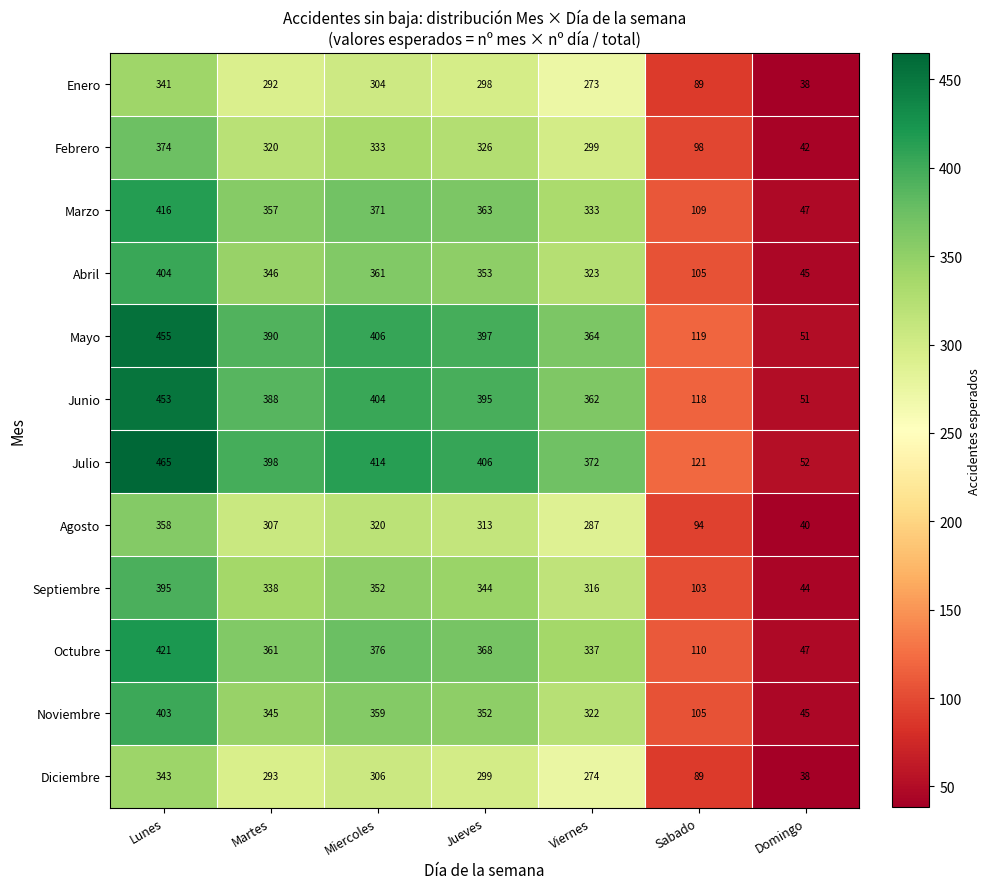

At which label does Abril first exceed 346?

Lunes